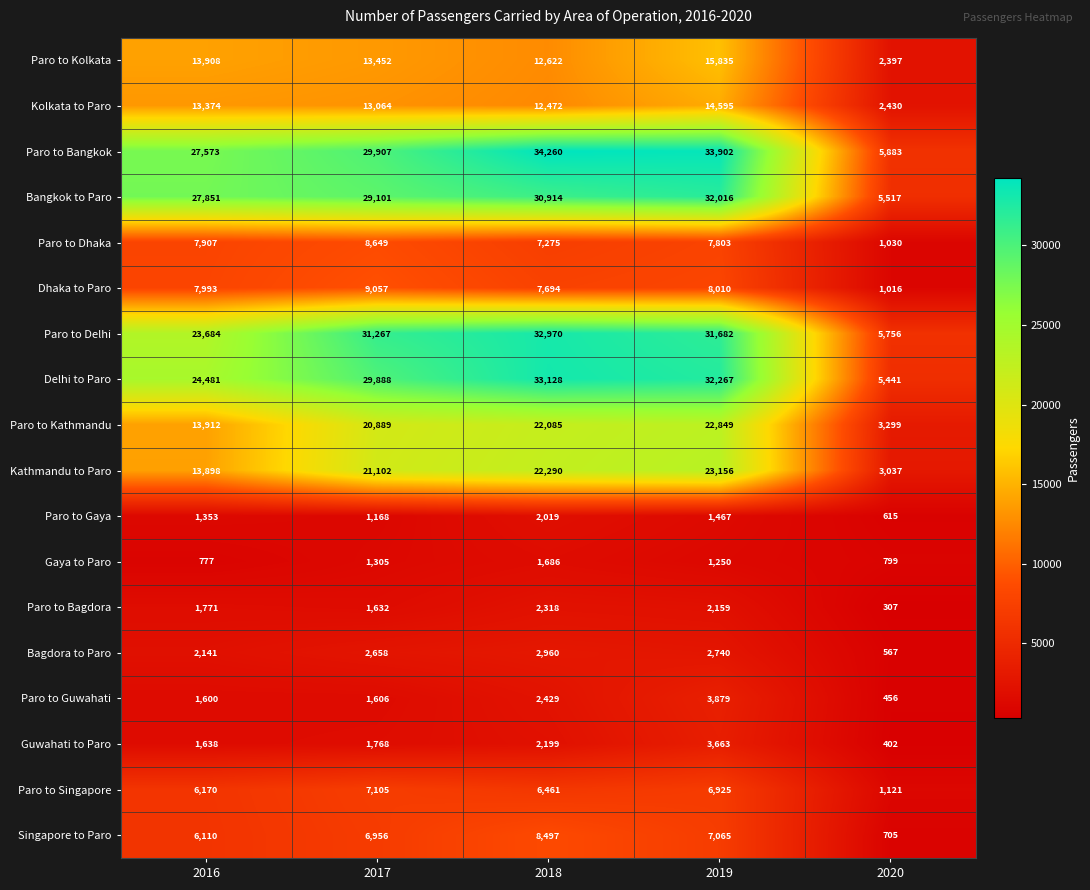

What is the sum of the Paro to Guwahati values at 2019 and 2020?

4335